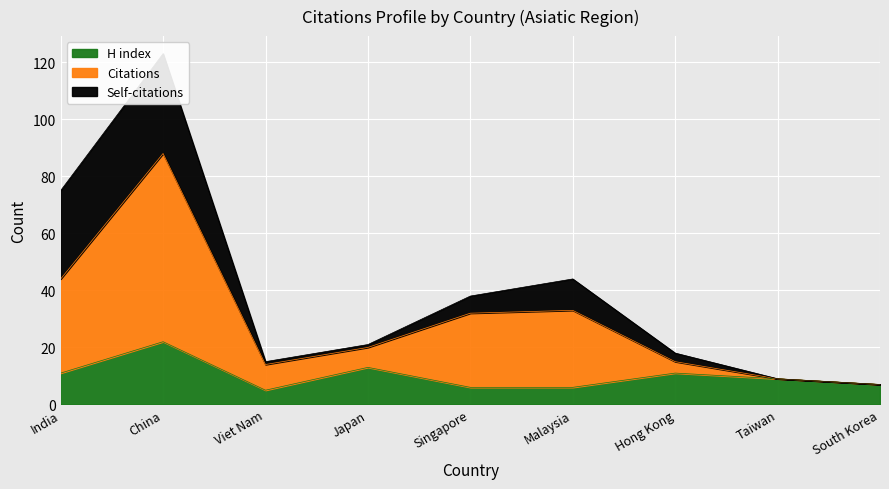

True or false: Citations and H index intersect in this chart.

False